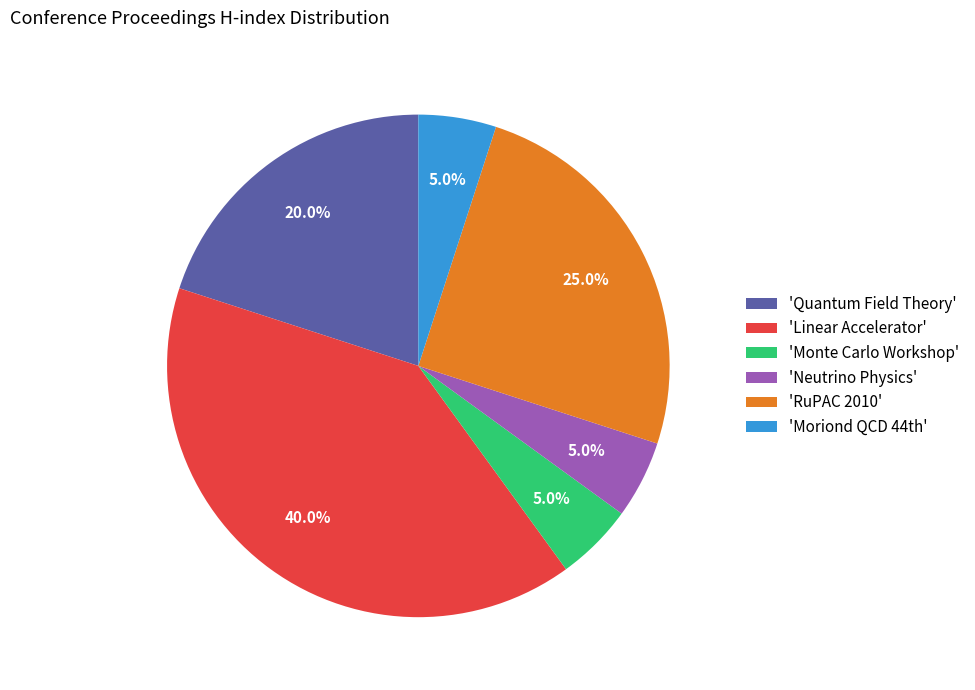

To the nearest percent, what is the difference between the largest and smallest slice percentages?

35%